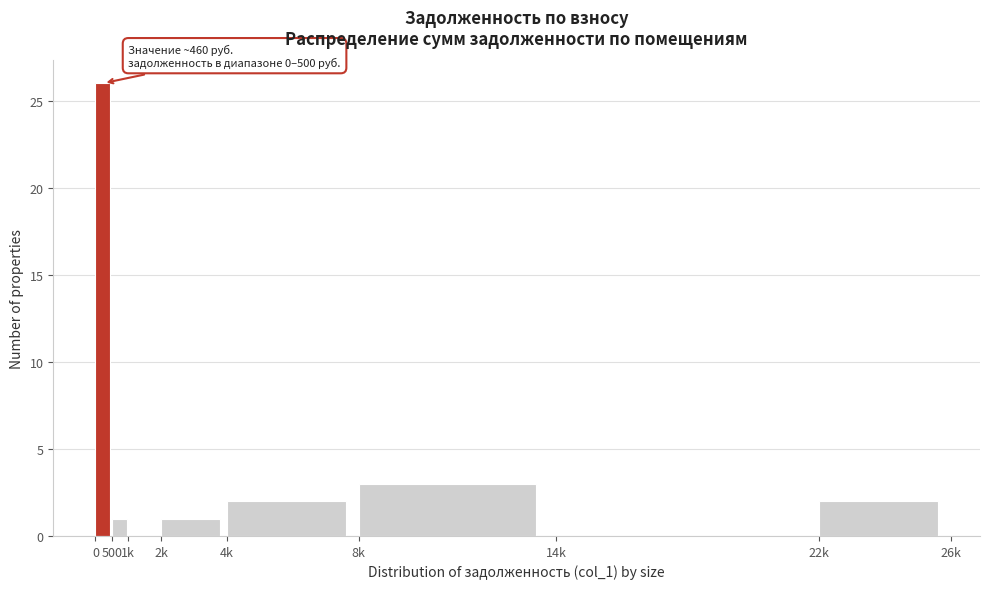

Reading left to right, what are all the values shown in this chart?

0=26	500=1	1k=0	2k=1	4k=2	8k=3	14k=0	22k=2